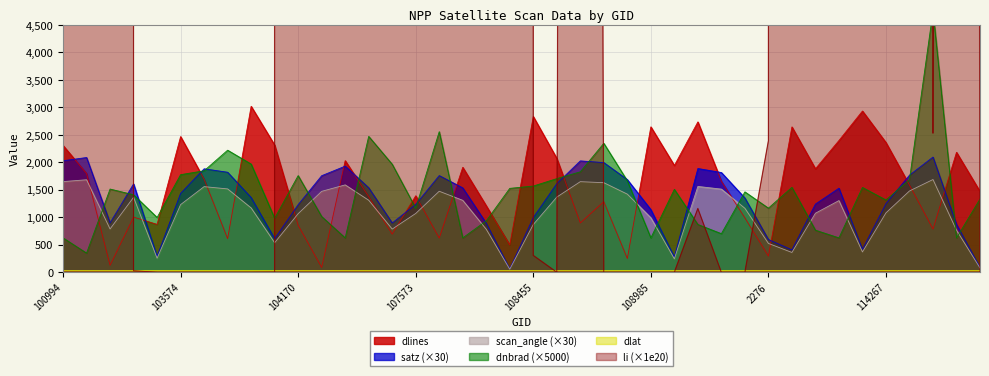

Between 539 and 104414, which is larger?

104414